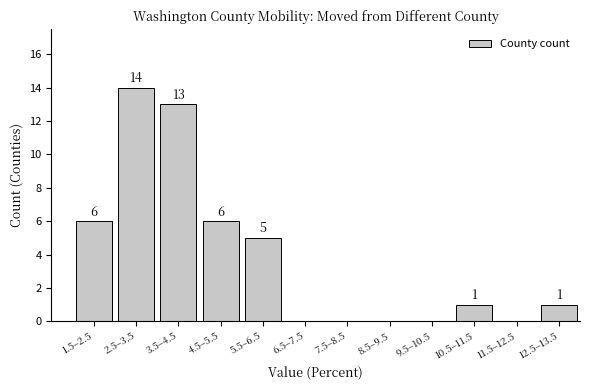

Reading left to right, list all the values displayed in this chart.

1.5–2.5=6	2.5–3.5=14	3.5–4.5=13	4.5–5.5=6	5.5–6.5=5	6.5–7.5=0	7.5–8.5=0	8.5–9.5=0	9.5–10.5=0	10.5–11.5=1	11.5–12.5=0	12.5–13.5=1